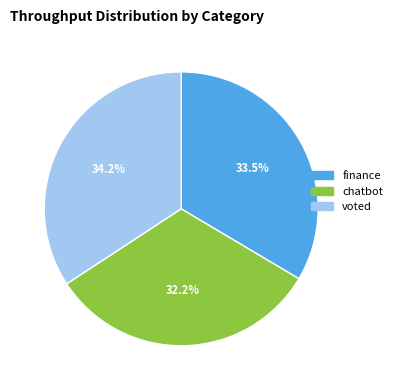

Does chatbot represent more than half of the total?

No